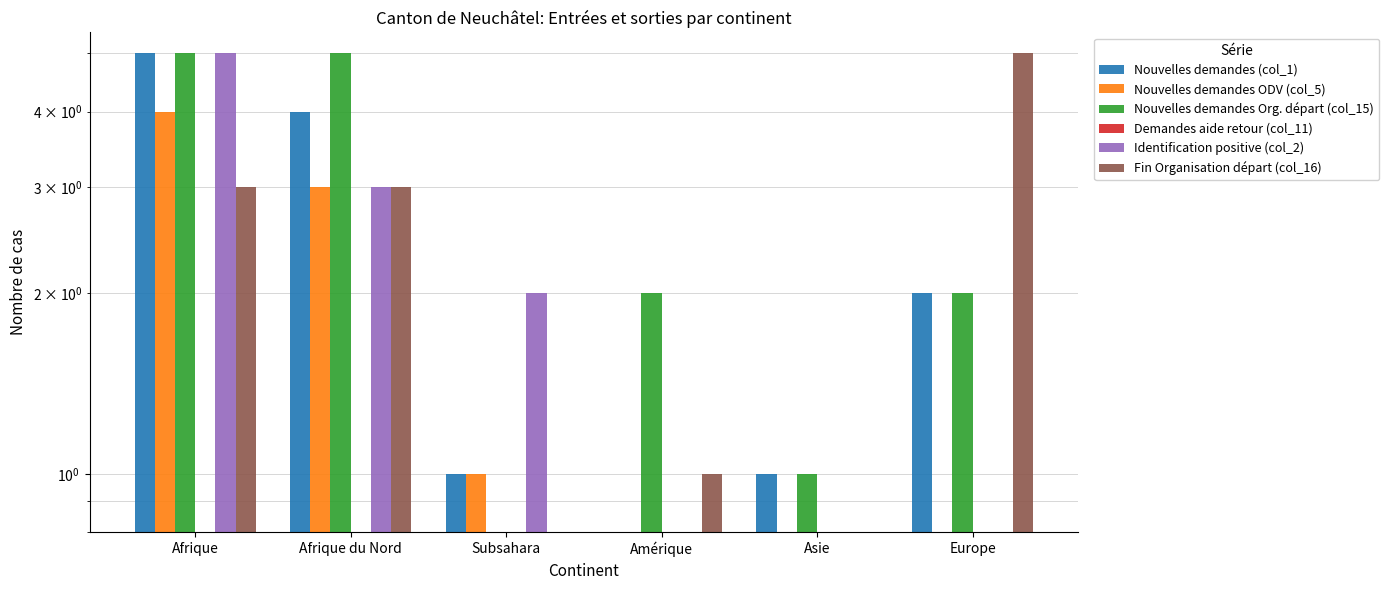

List the labels in order of Nouvelles demandes ODV (col_5) value, largest first.

Afrique, Afrique du Nord, Subsahara, Amérique, Asie, Europe